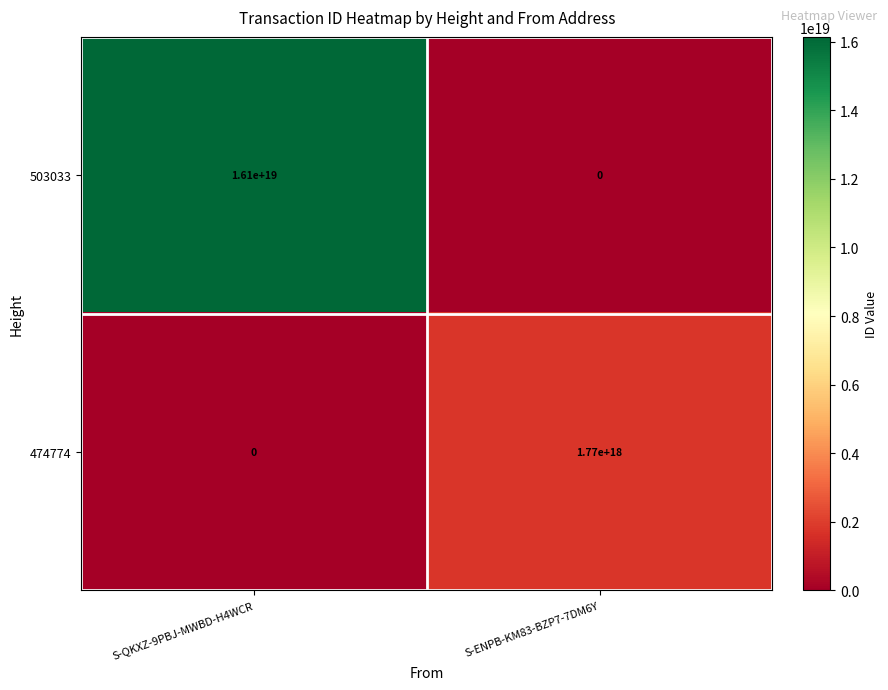

Which series has the largest range (max minus min)?

503033